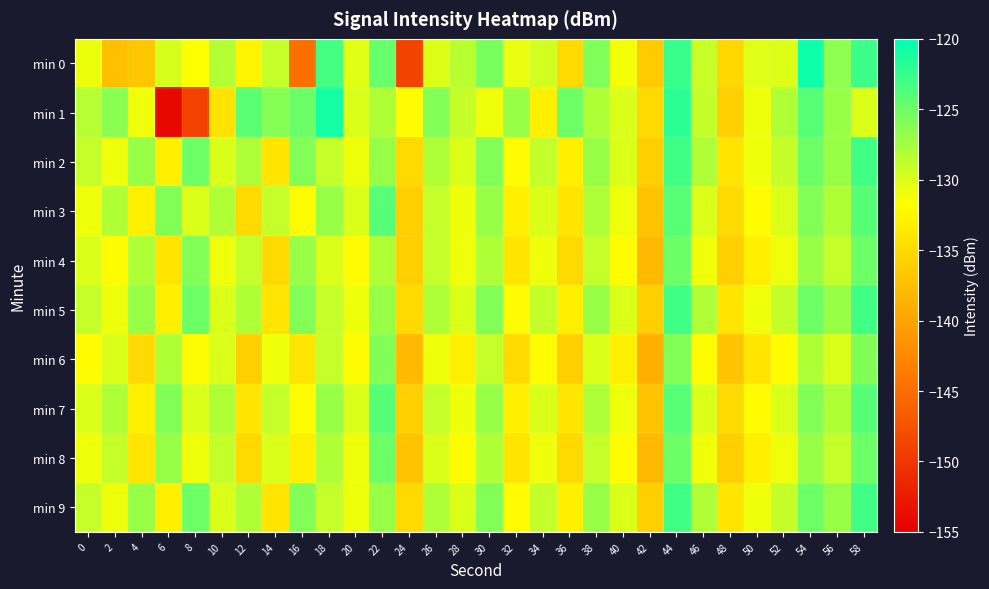

What is the maximum value shown in the chart?

-120.6